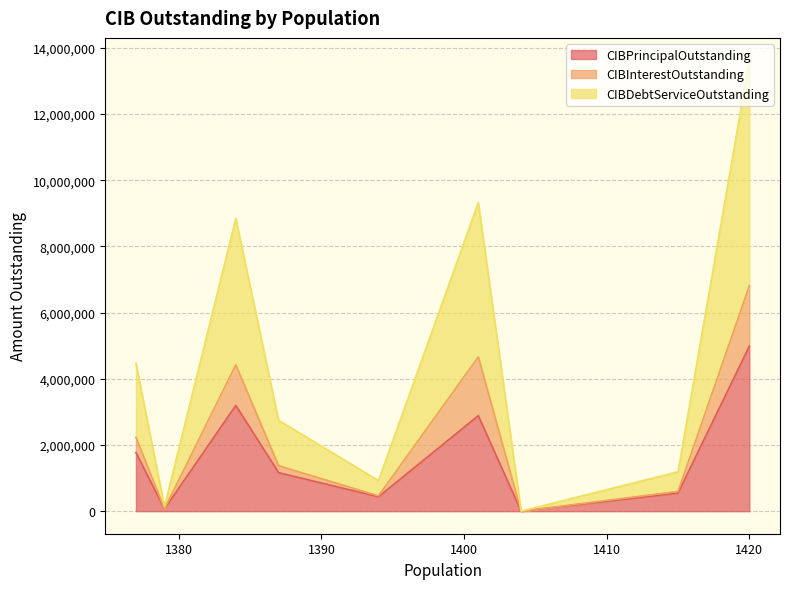

Reading left to right, what are all the values shown in this chart?

CIBPrincipalOutstanding: Hubbard=4987000.0	Meridian=545000.0	Naples=0.0	Lone Star=2886000.0	Queen City=435000.0	Farwell=1165000.0	Hico=3195000.0	Sabinal=70000.0	Ivanhoe=1770000.0
CIBInterestOutstanding: Hubbard=1823004.9	Meridian=50792.0	Naples=0.0	Lone Star=1775178.3	Queen City=27649.6	Farwell=208055.2	Hico=1226155.5	Sabinal=525.0	Ivanhoe=462862.5
CIBDebtServiceOutstanding: Hubbard=6810004.8	Meridian=595792.0	Naples=0.0	Lone Star=4661178.3	Queen City=462649.6	Farwell=1373055.2	Hico=4421155.5	Sabinal=70525.0	Ivanhoe=2232862.5